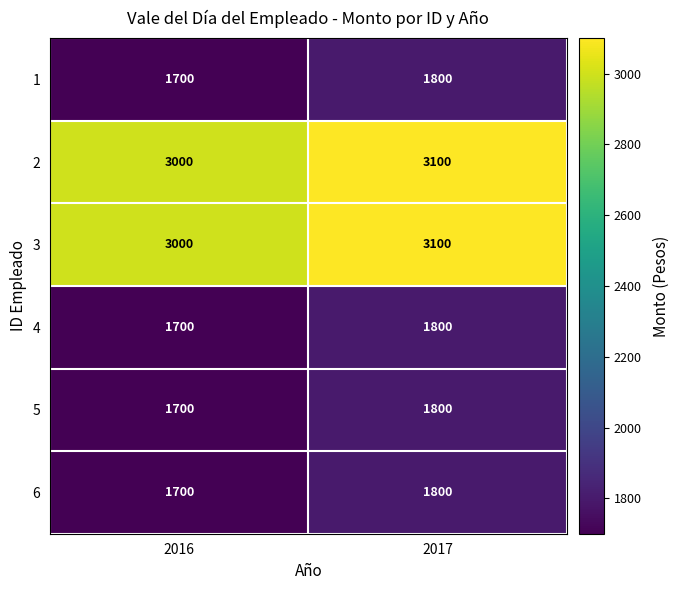

Is it true that 6 equals 2505 at 2017?

False